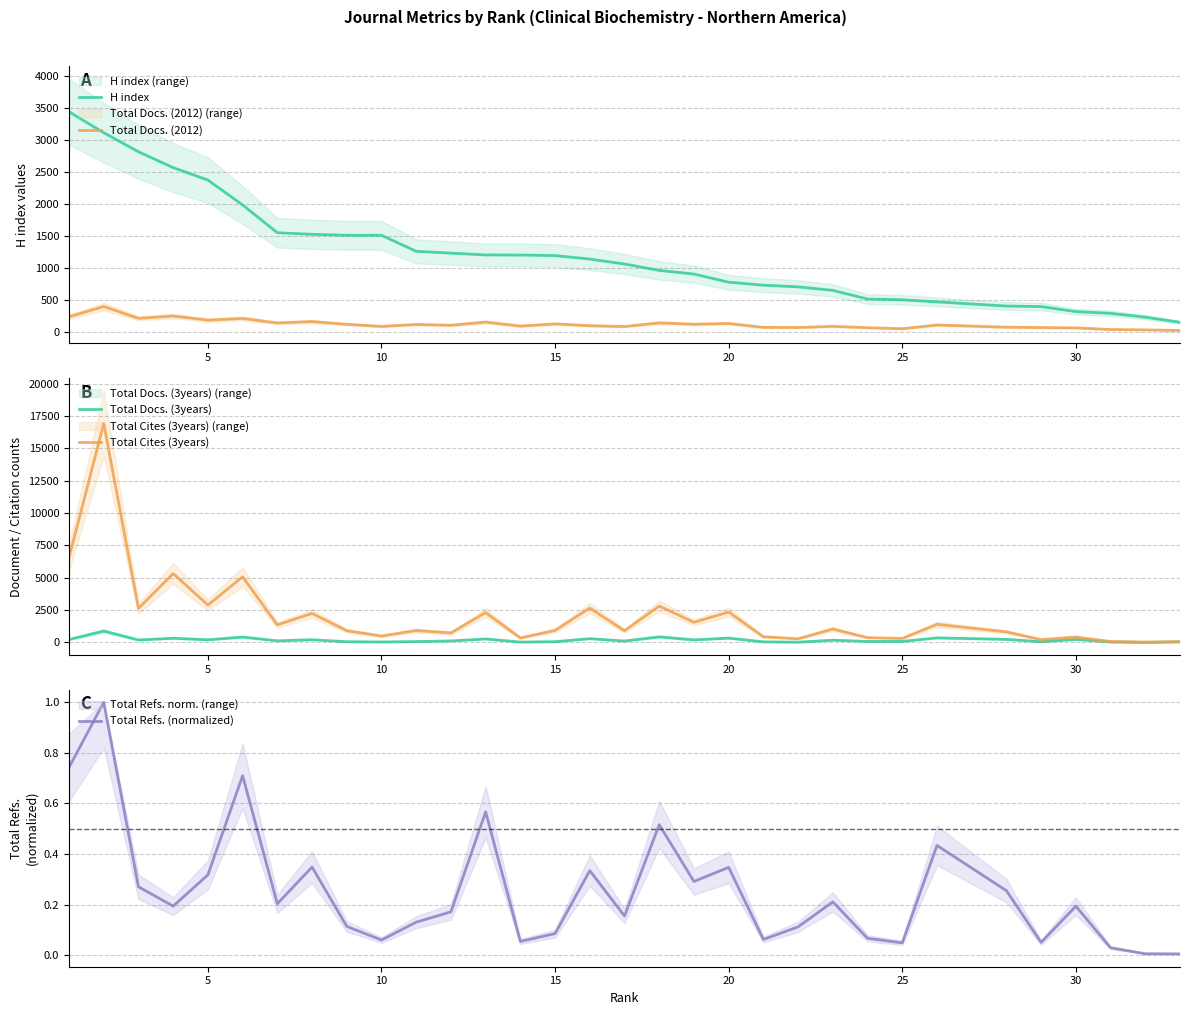

True or false: H index and Total Docs. (2012) intersect in this chart.

False